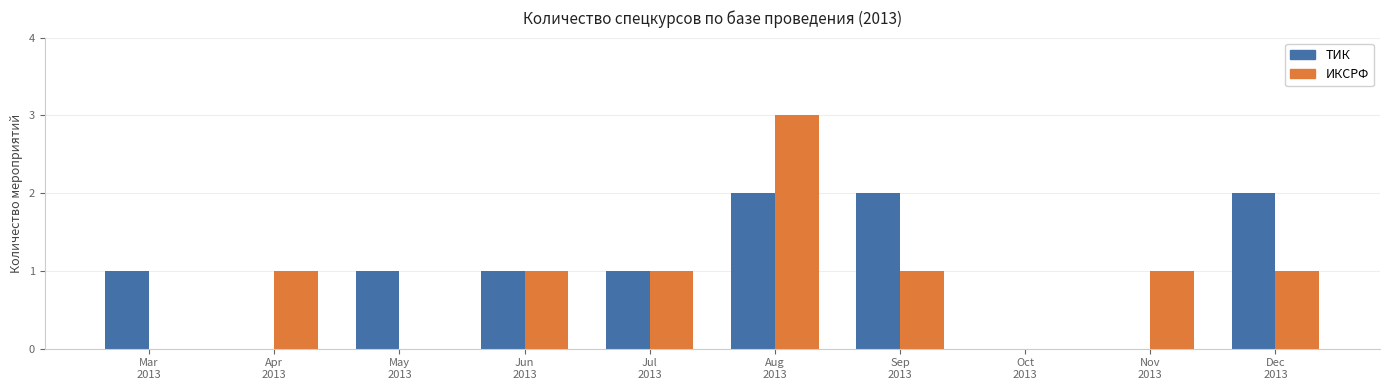

What is the greatest value displayed?

3